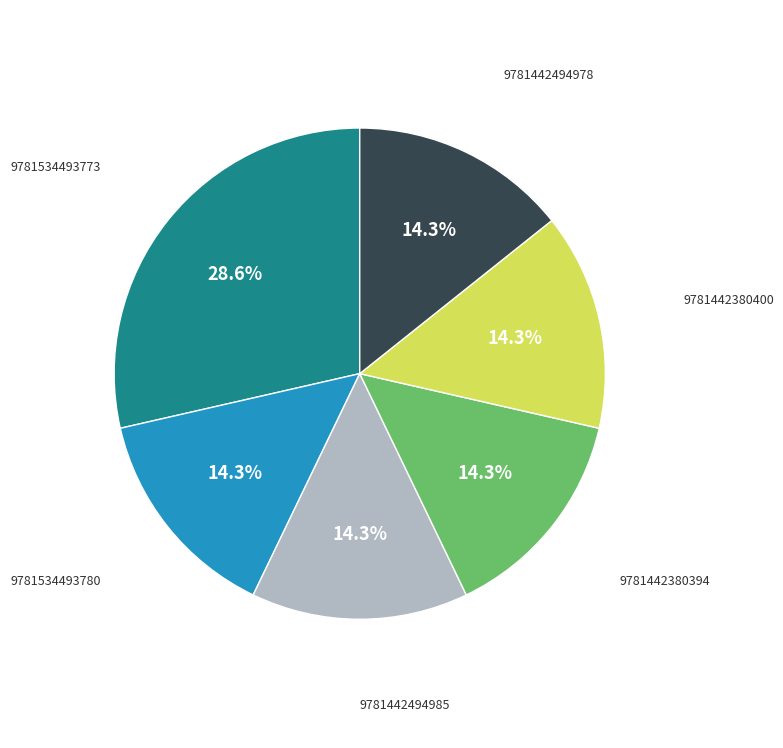

What percentage is the 9781442494985 slice, to the nearest percent?

14%